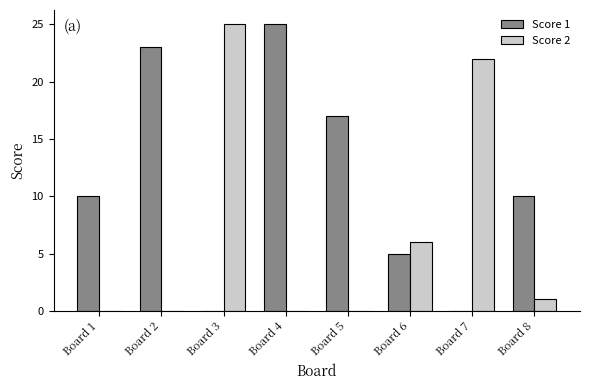

True or false: Score 1 has a value of 17 at Board 7.

False